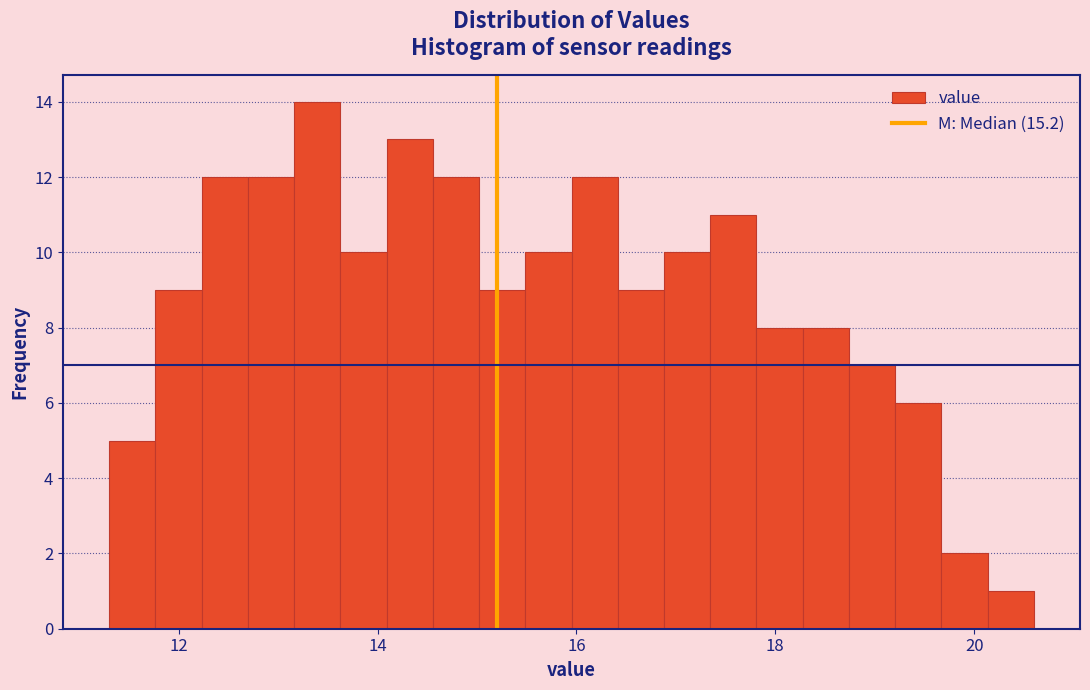

Read against the x-axis, roughly where is the centre of the tallest bar?

13.4